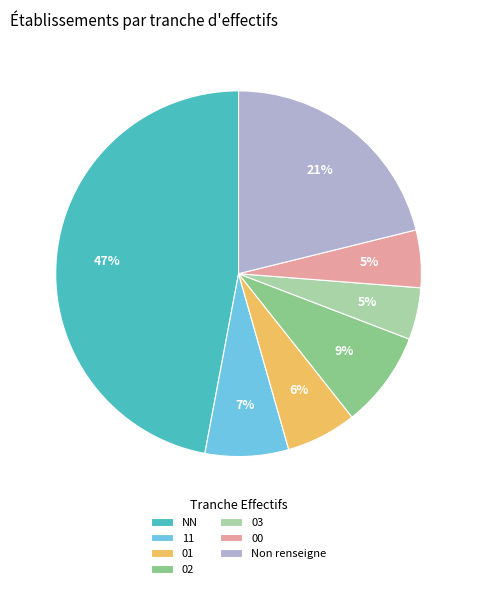

To the nearest percent, what is the difference between the largest and smallest slice percentages?

42%